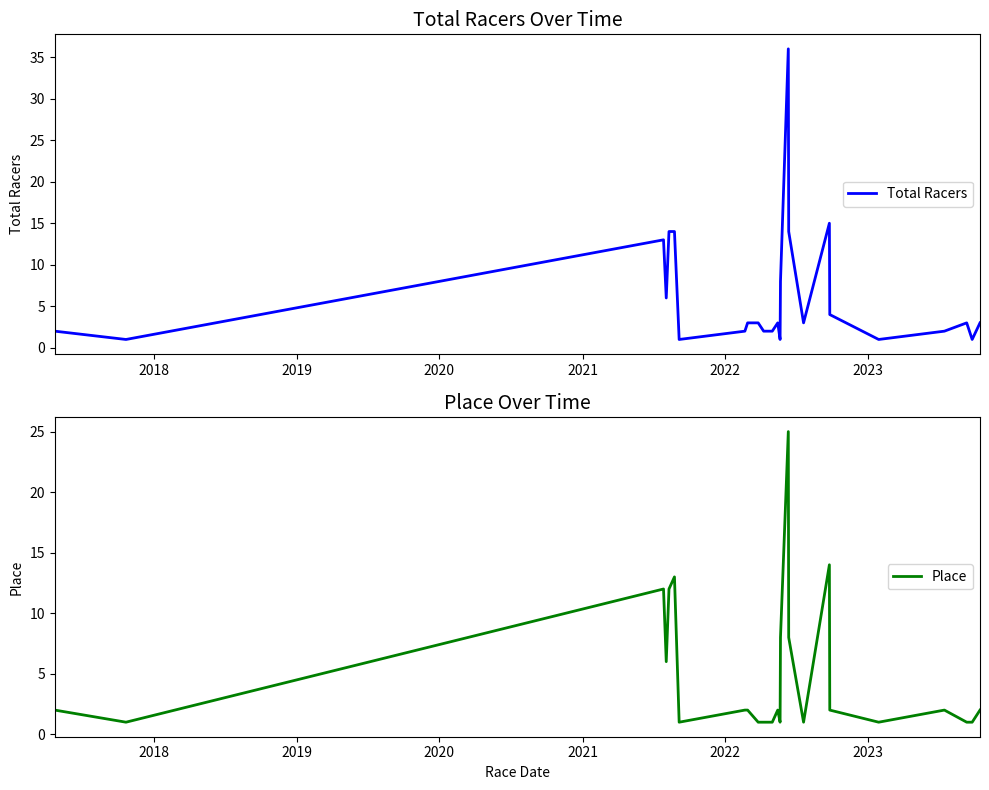

What is the maximum value for Total Racers?

36